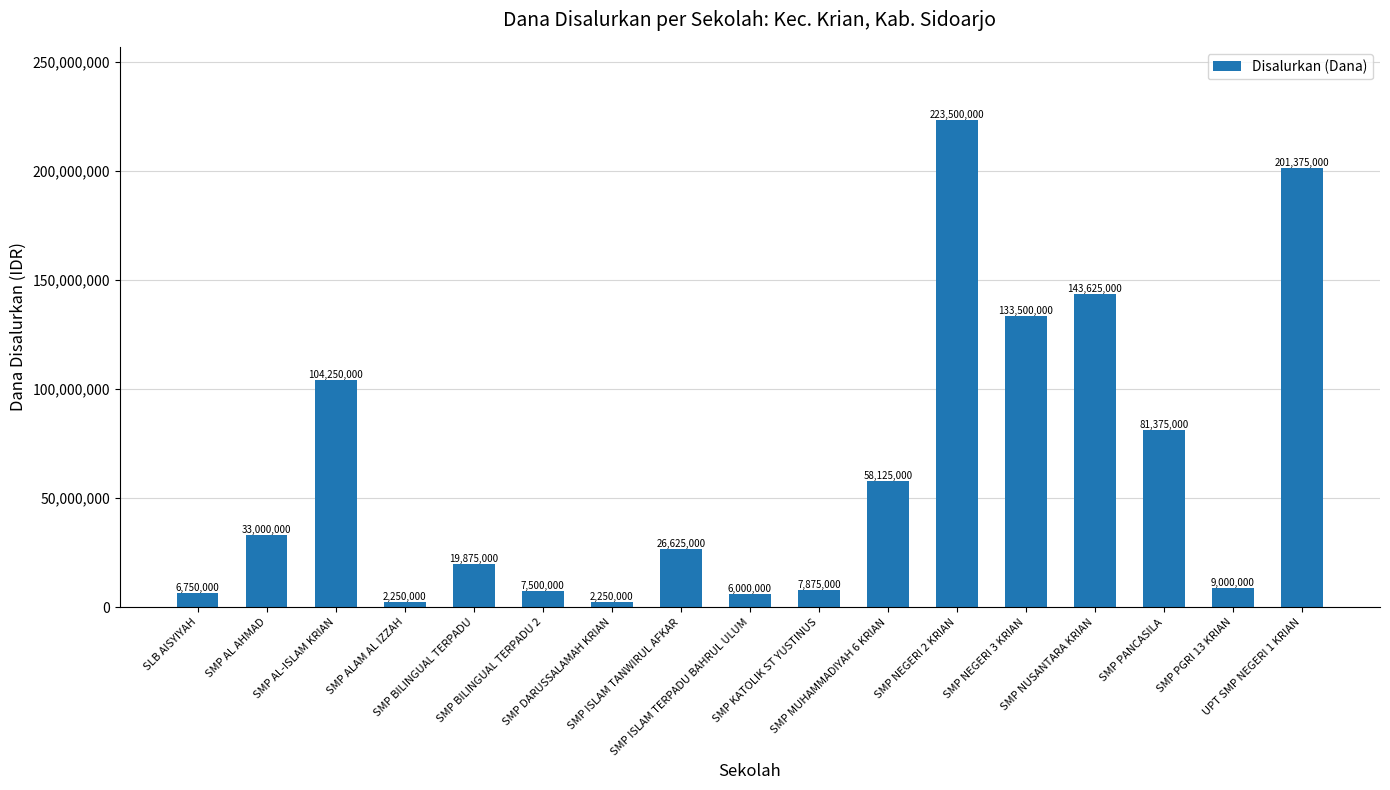

What is the difference between the maximum and second lowest values?

221250000